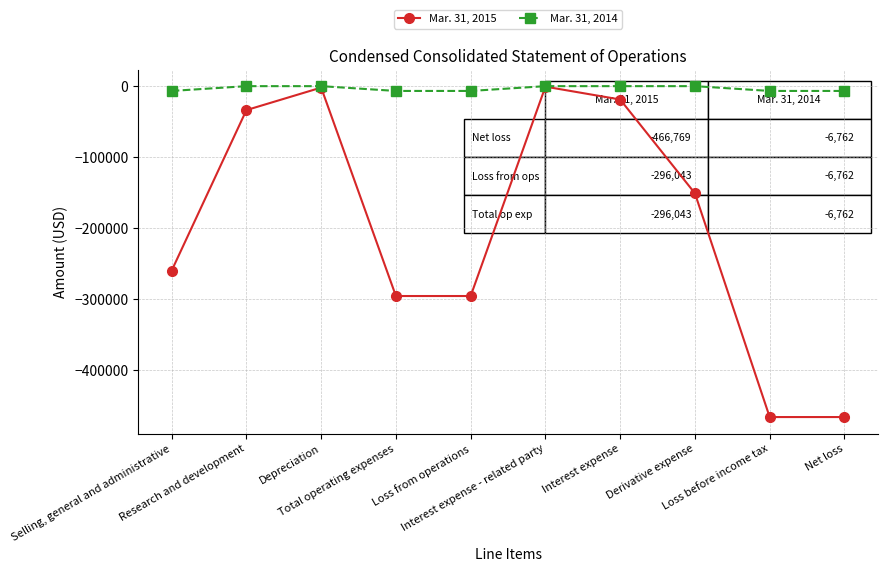

Which series has the largest total across all categories?

Mar. 31, 2014